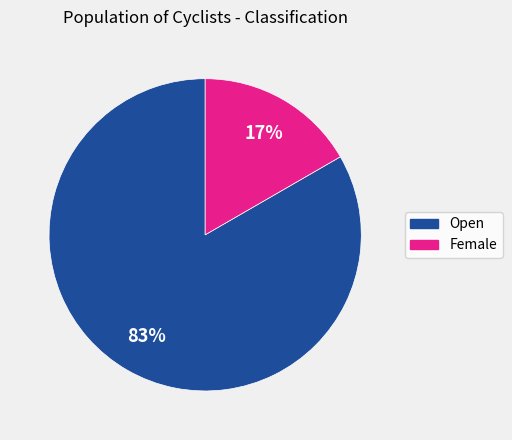

To the nearest percent, what is the average slice percentage?

50%